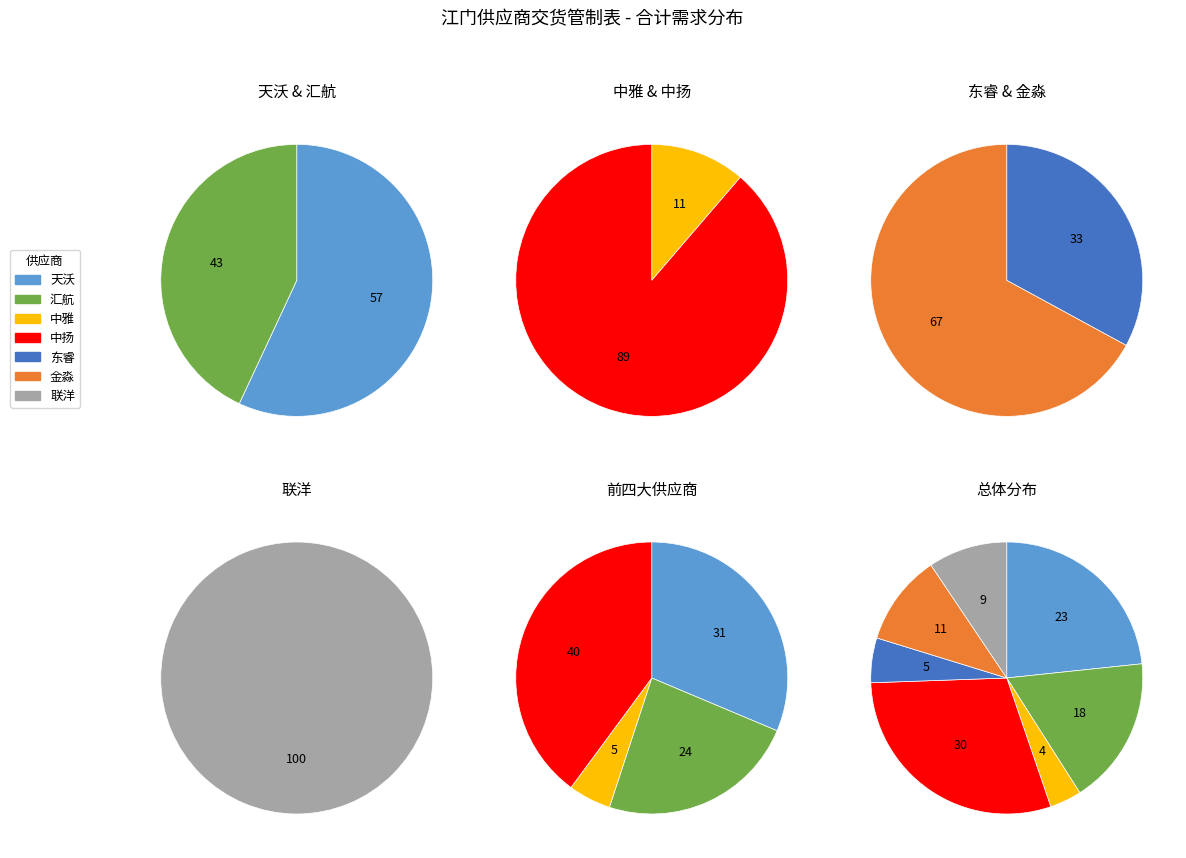

How many segments does this pie chart have?

7